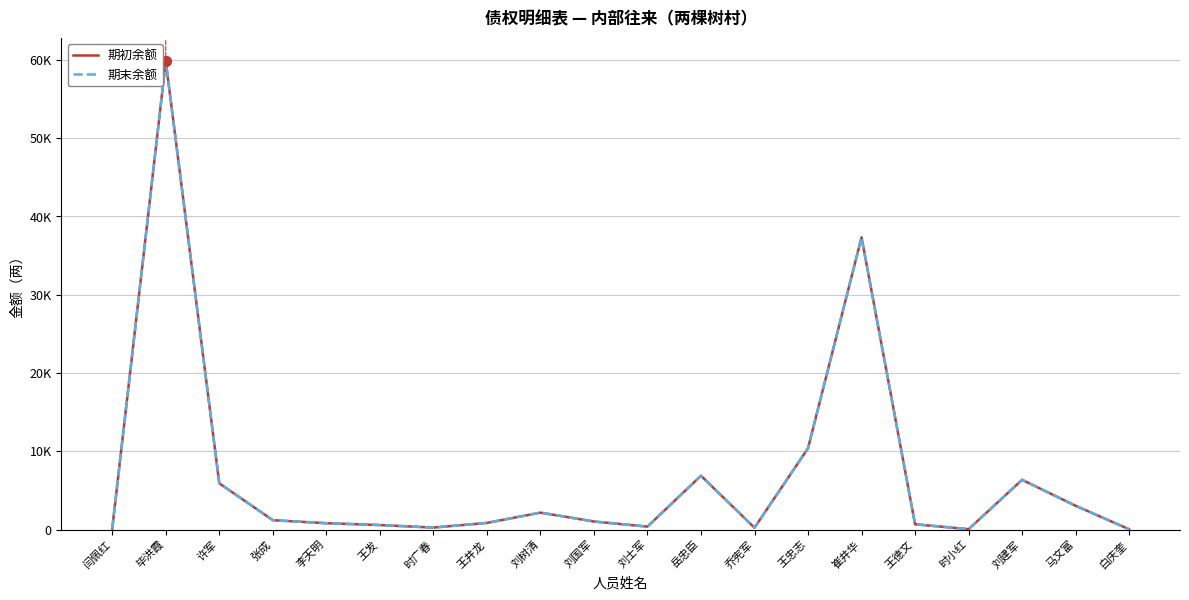

Does the chart have visible grid lines?

Yes